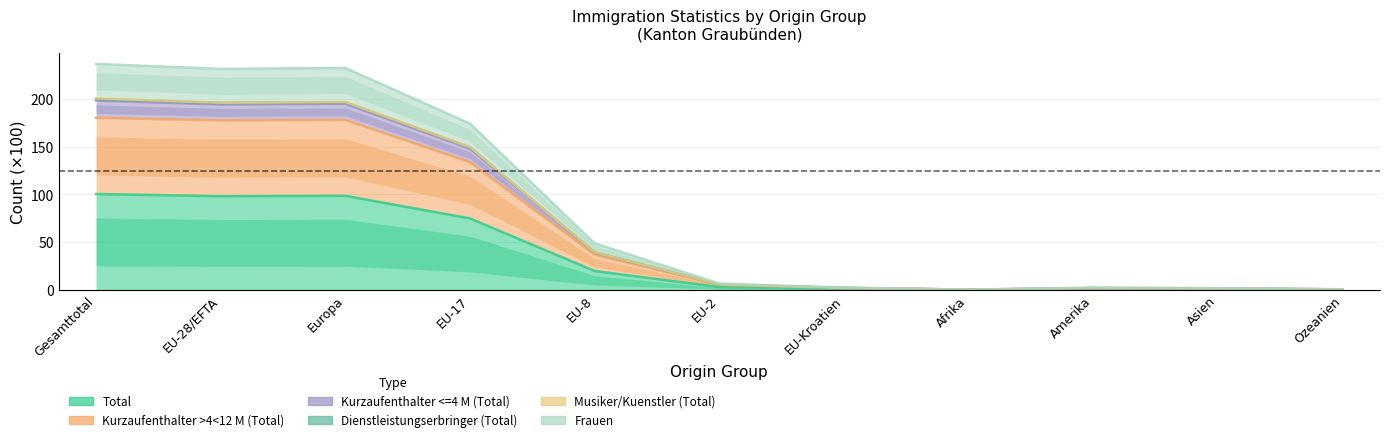

At which category does Total reach its first local valley?

EU-28/EFTA